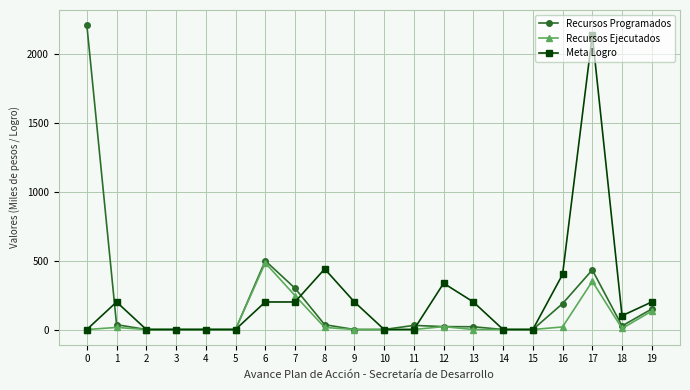

What is the maximum value shown in the chart?

2210.7